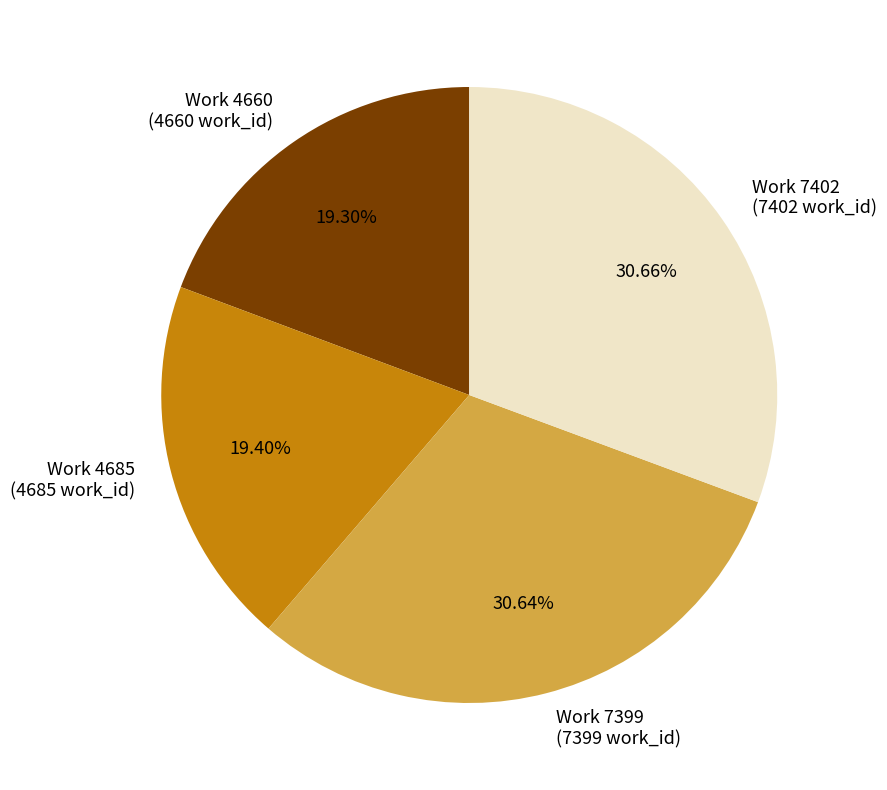

Approximately how many times larger is the value at Work 4660 compared to Work 7402?

0.6